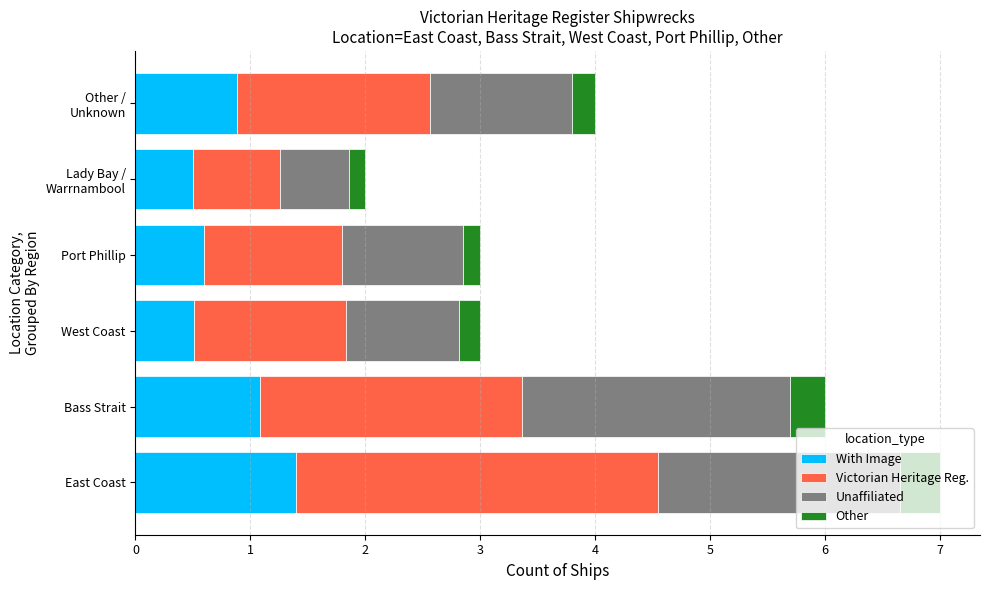

What are all the series names shown in the legend?

With Image, Victorian Heritage Reg., Unaffiliated, Other